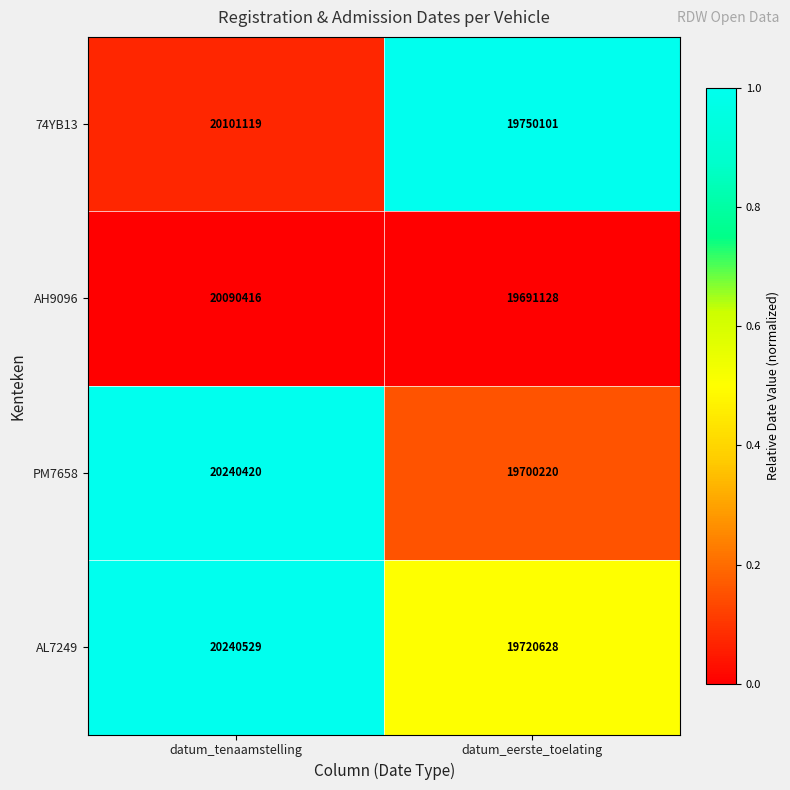

At which category is the sum across all series the highest?

datum_tenaamstelling